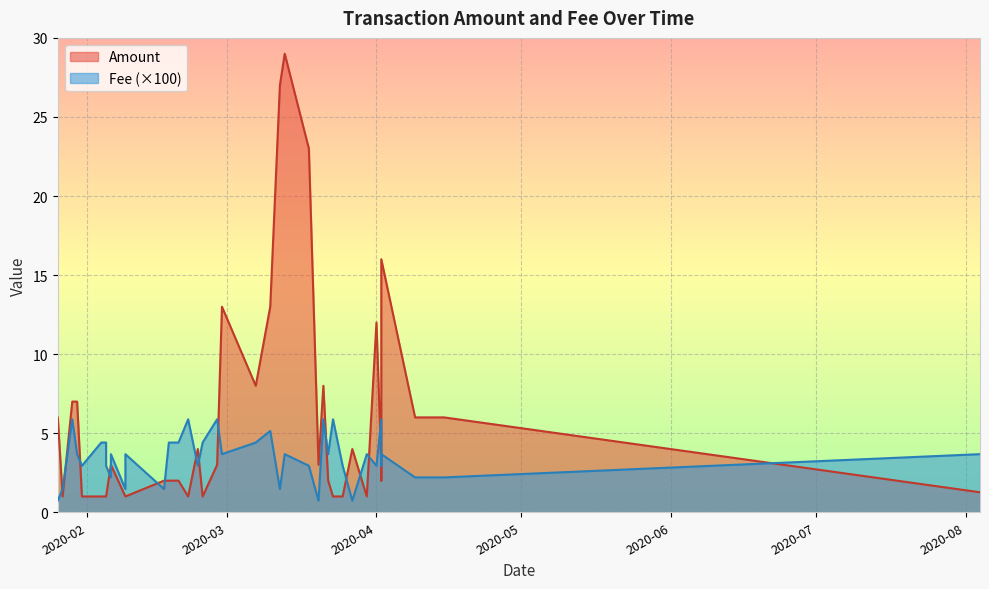

How many values in the Amount series are below 3?

19